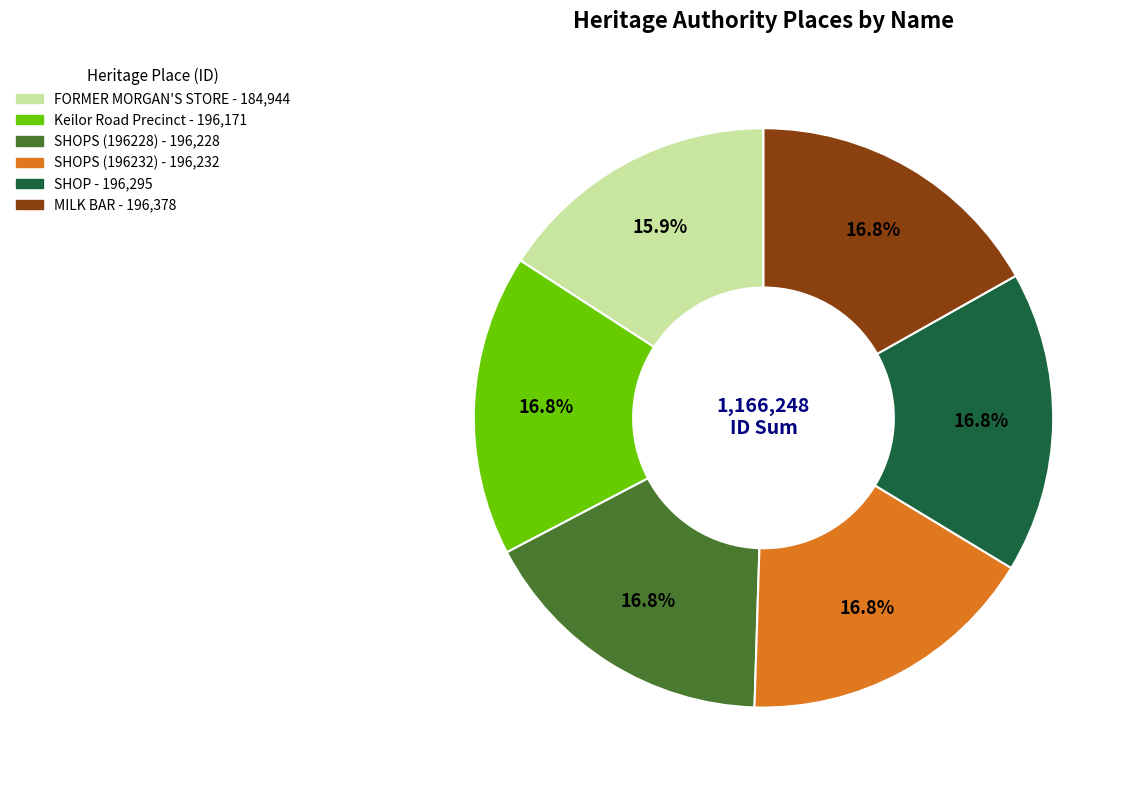

Does any single category account for the majority?

No